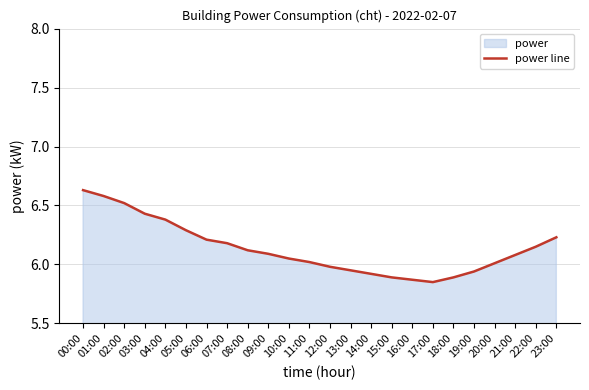

What is the change in value from 01:00 to 19:00?

-0.6